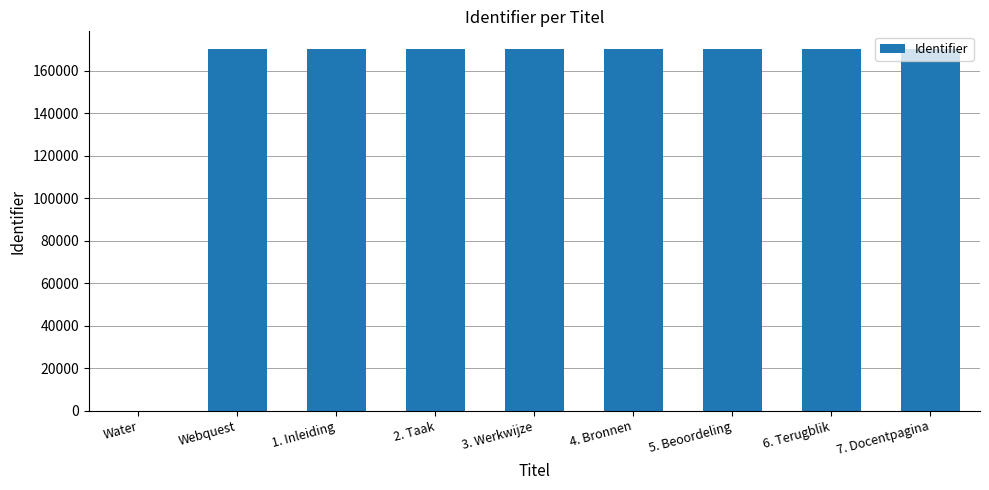

The chart shows a value of -78161 at Water. True or false?

False